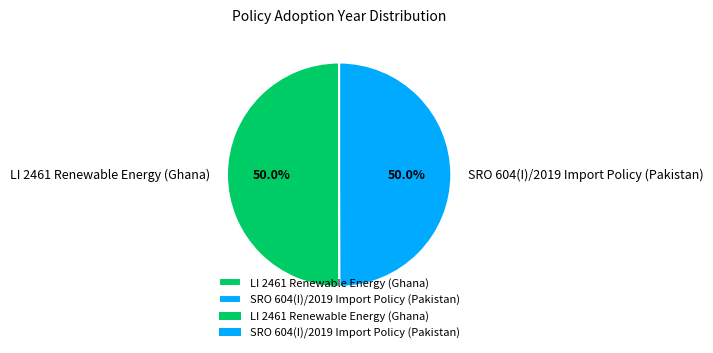

How many segments does this pie chart have?

2